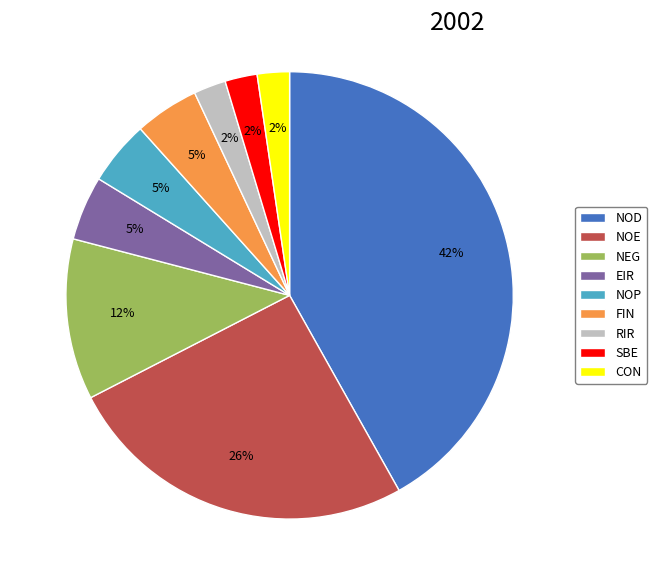

Is it true that SBE is 11% of the pie?

False